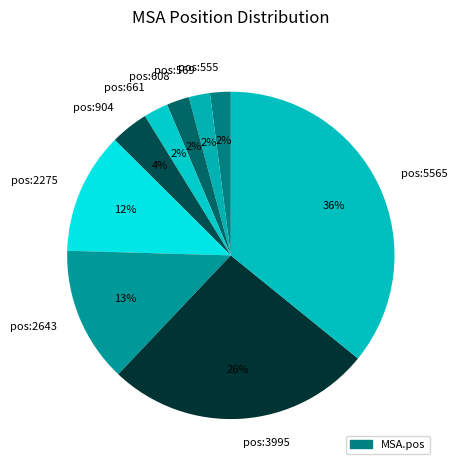

To the nearest percent, what is the difference between the largest and smallest slice percentages?

34%